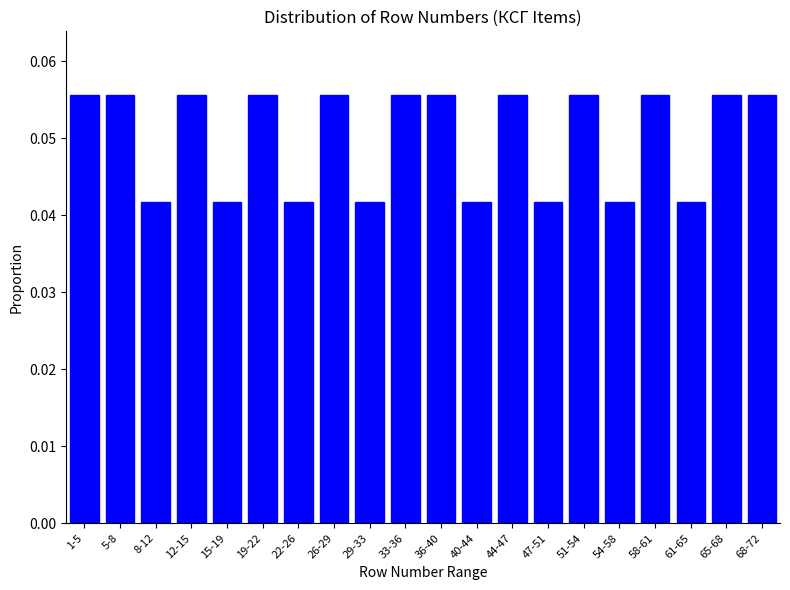

What is the sum of all values?

1.0